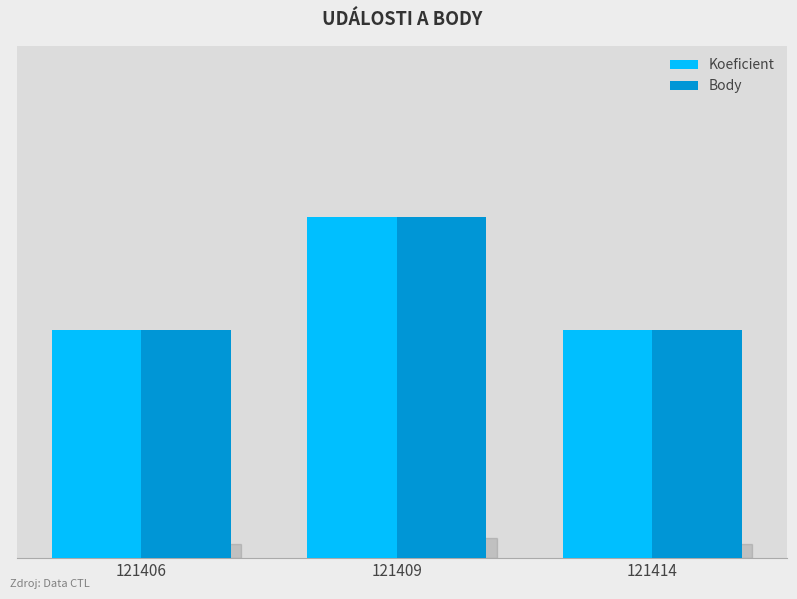

What are all the series names shown in the legend?

Koeficient, Body